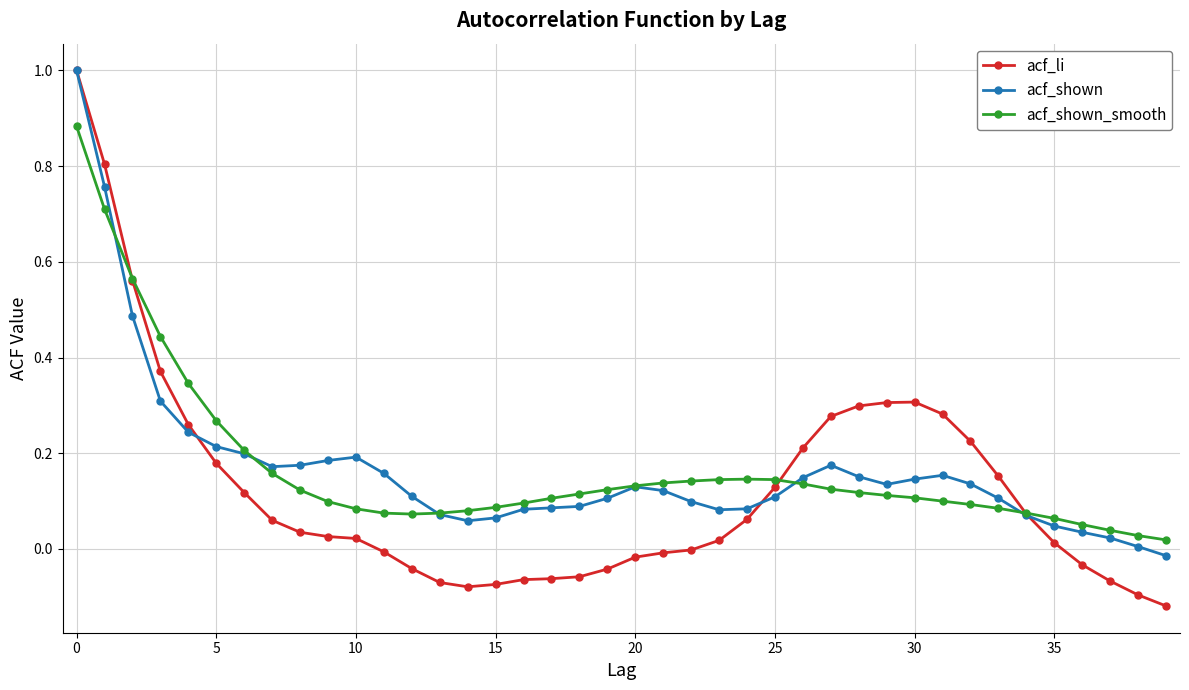

Which series has the widest spread of values?

acf_li